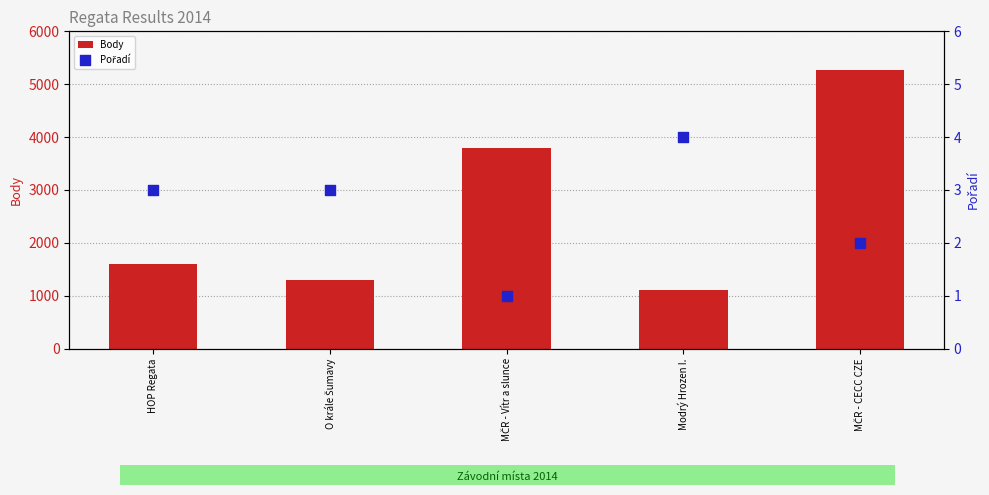

What are all the series names shown in the legend?

Body, Pořadí